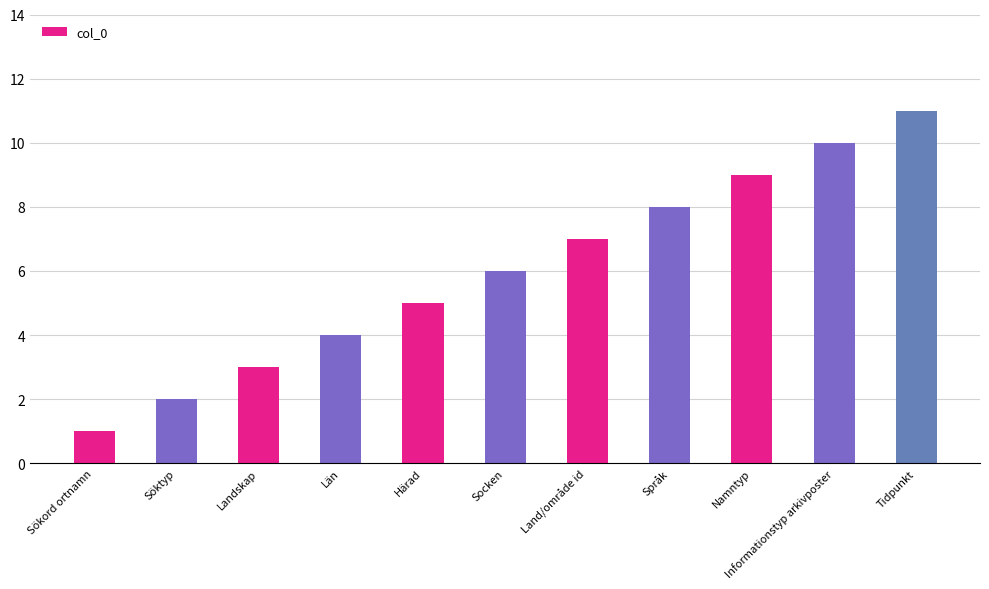

What position from the left is Land/område id?

7